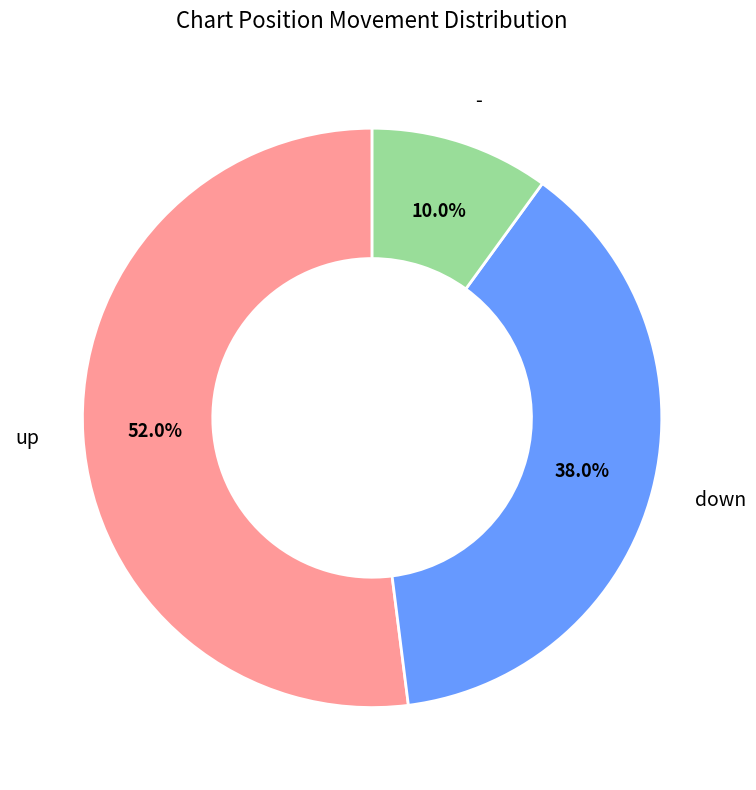

Is there a majority slice in this chart?

Yes